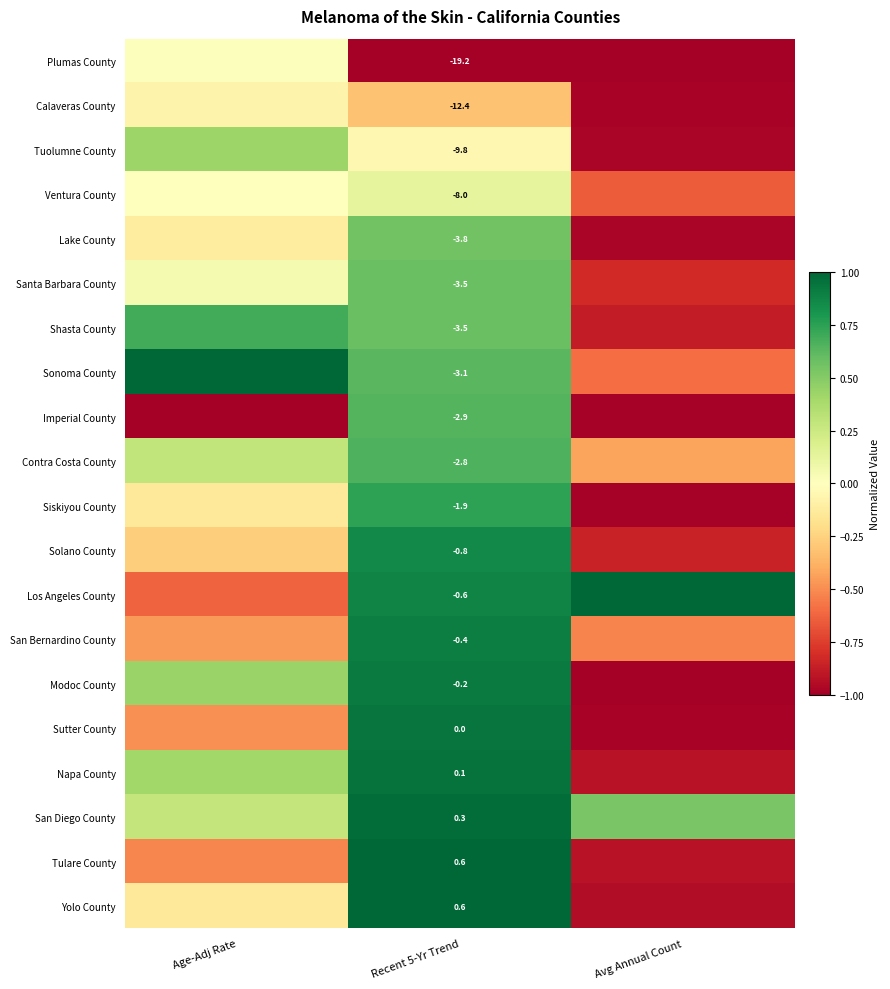

Count the number of data series in this chart.

20